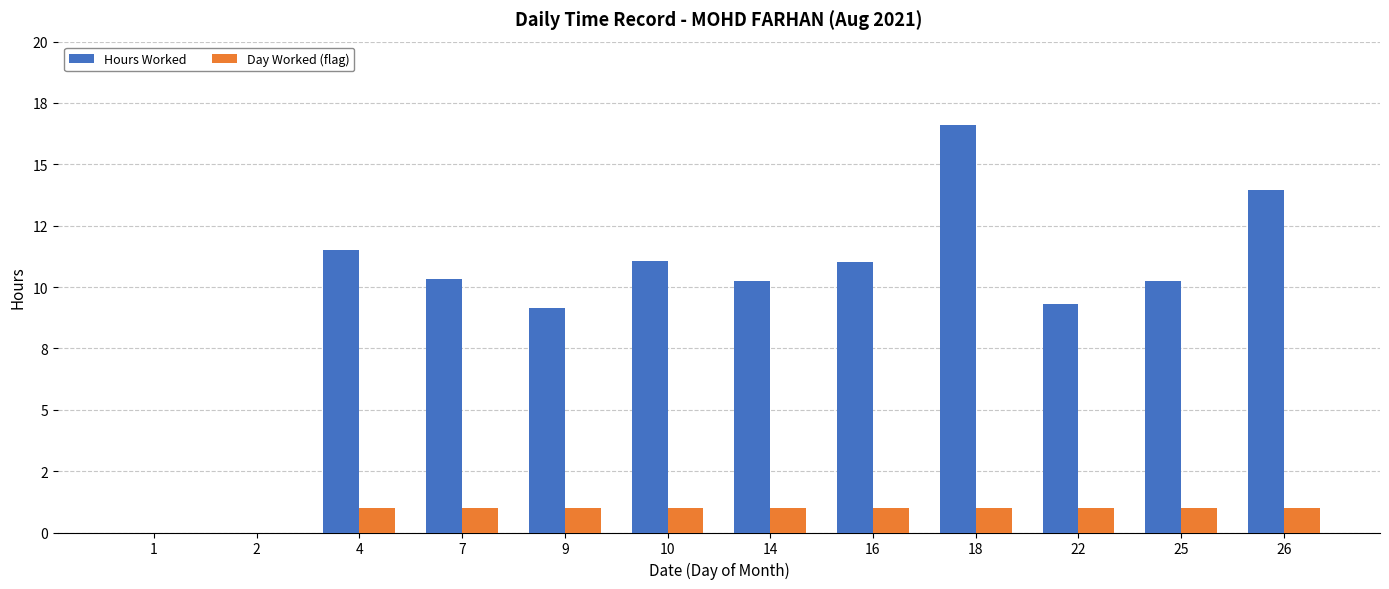

At 9, list the series in order from smallest to largest.

Day Worked (flag), Hours Worked